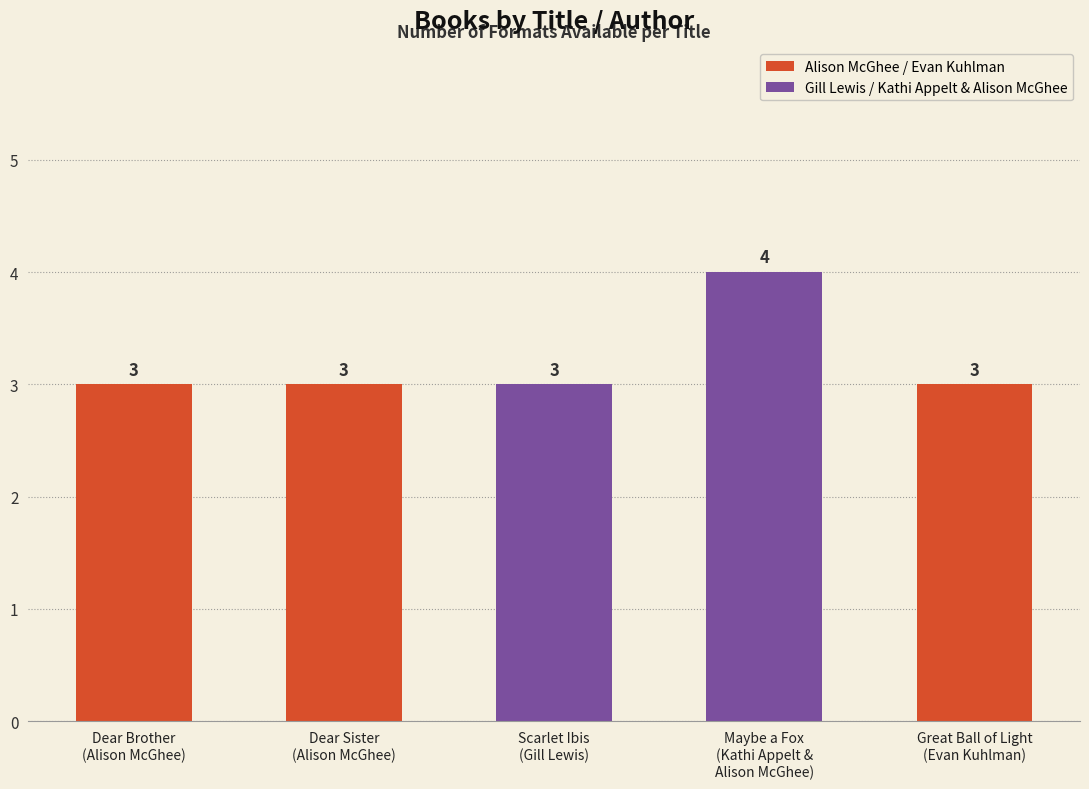

What is the sum of all values?

16